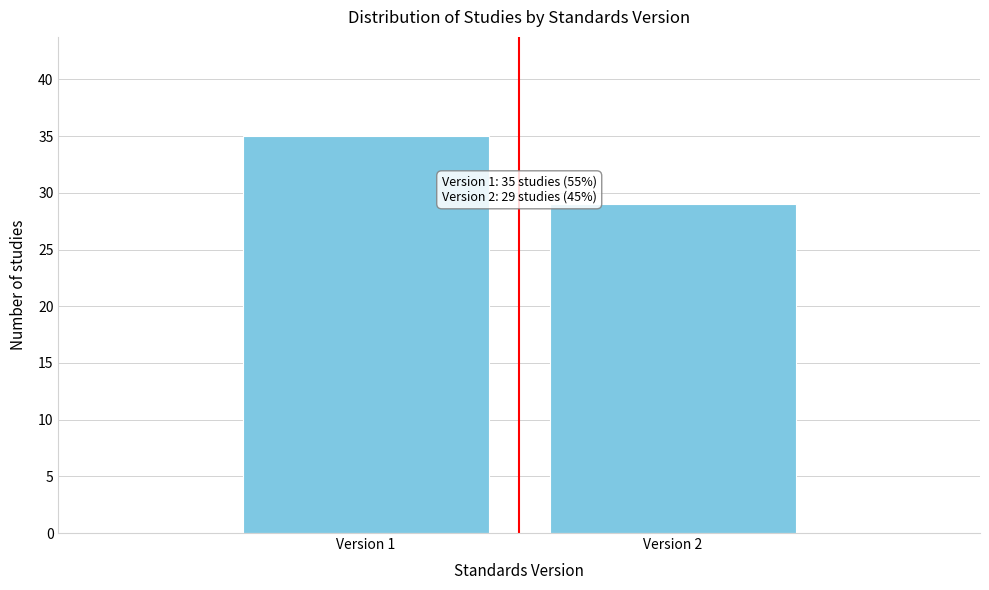

Reading left to right, list all the values displayed in this chart.

35	29